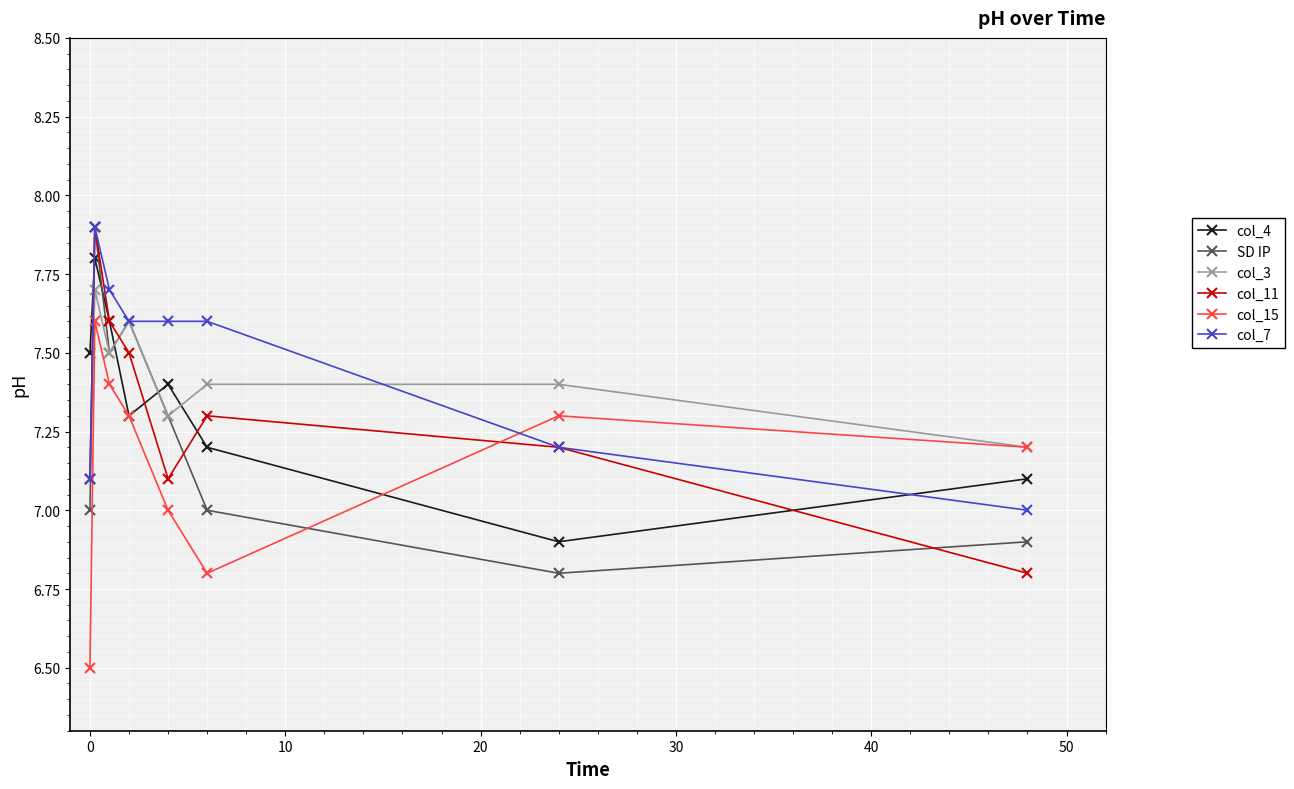

How many intersections are there between col_15 and col_11?

1